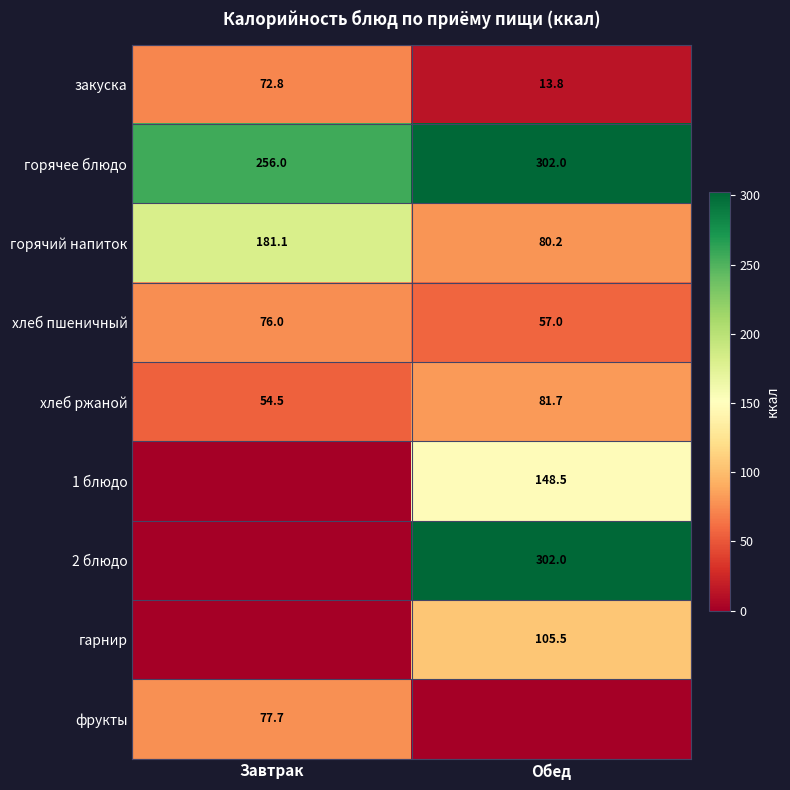

True or false: горячий напиток has a value of 80.2 at Обед.

True